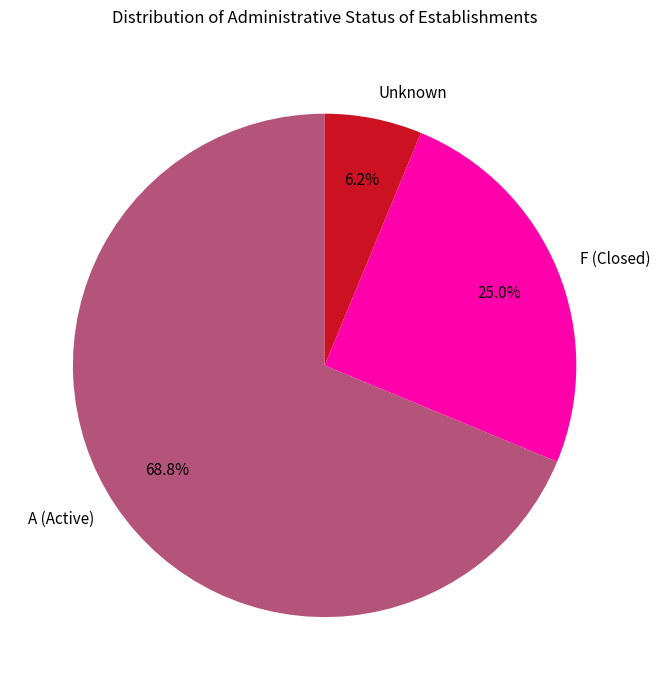

Rank the categories by value from highest to lowest.

A (Active), F (Closed), Unknown